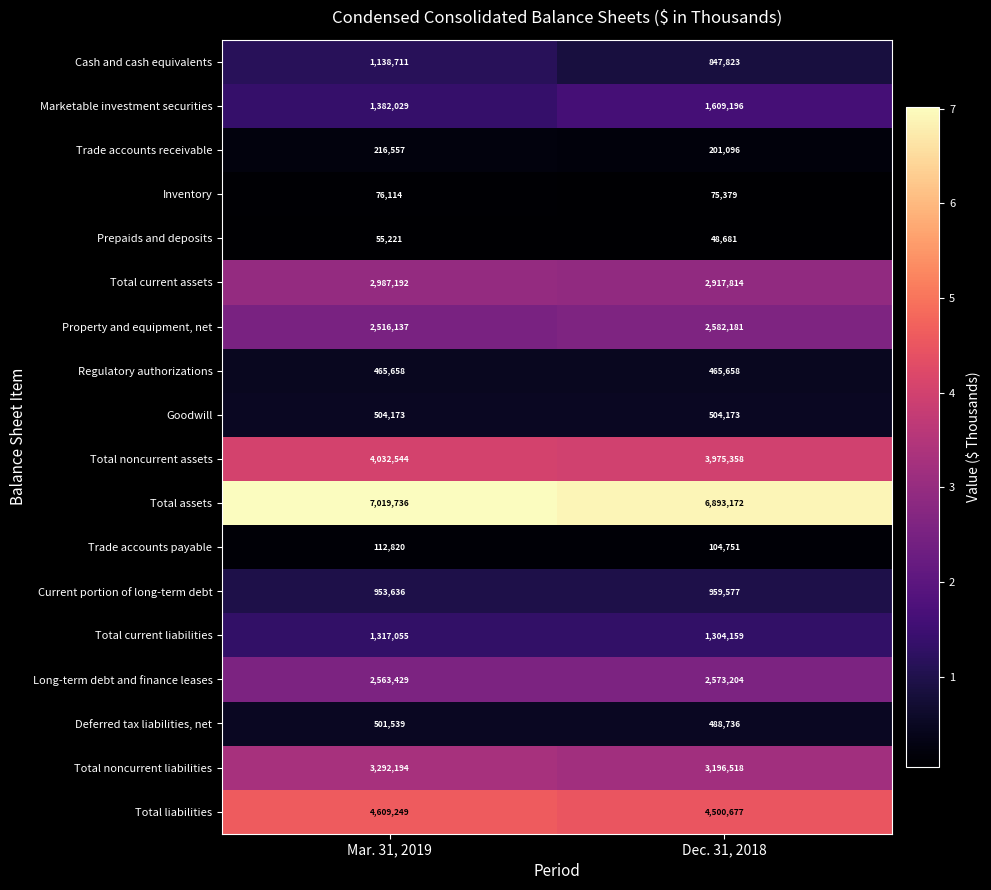

What is the difference between the highest and lowest values at Dec. 31, 2018?

6844491